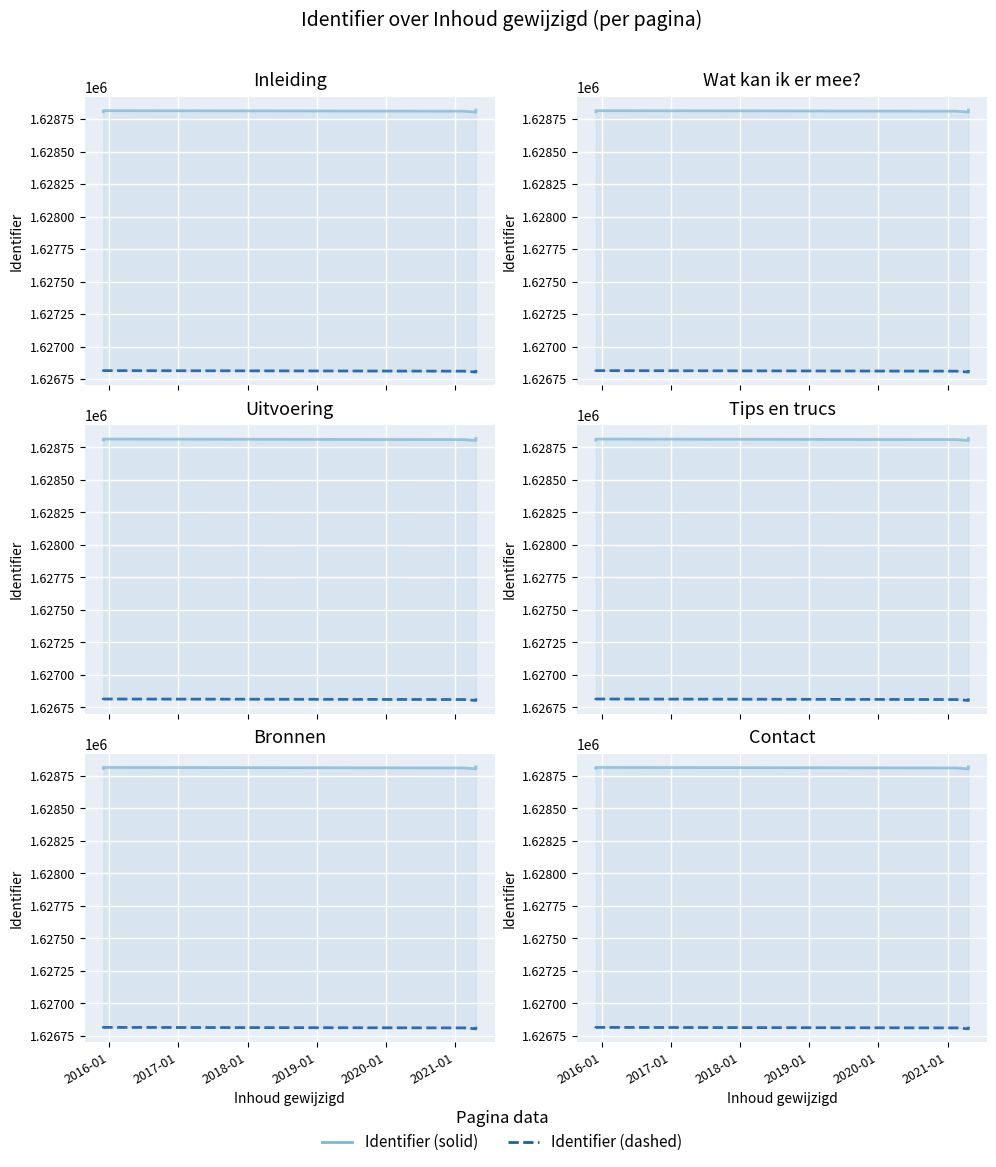

How many data points in Identifier (solid) are above 1628815?

2